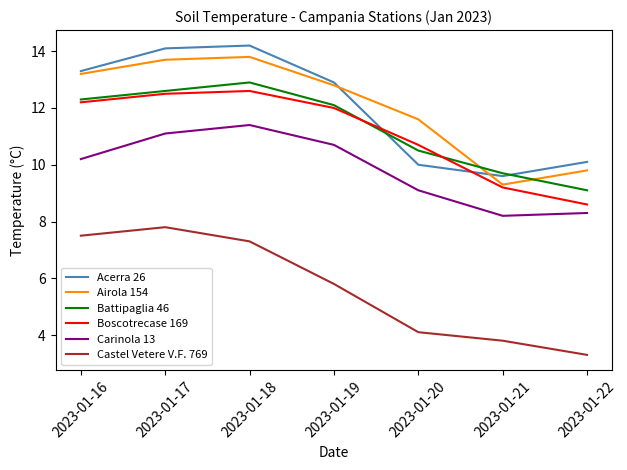

How many values in the Airola 154 series exceed 12?

4